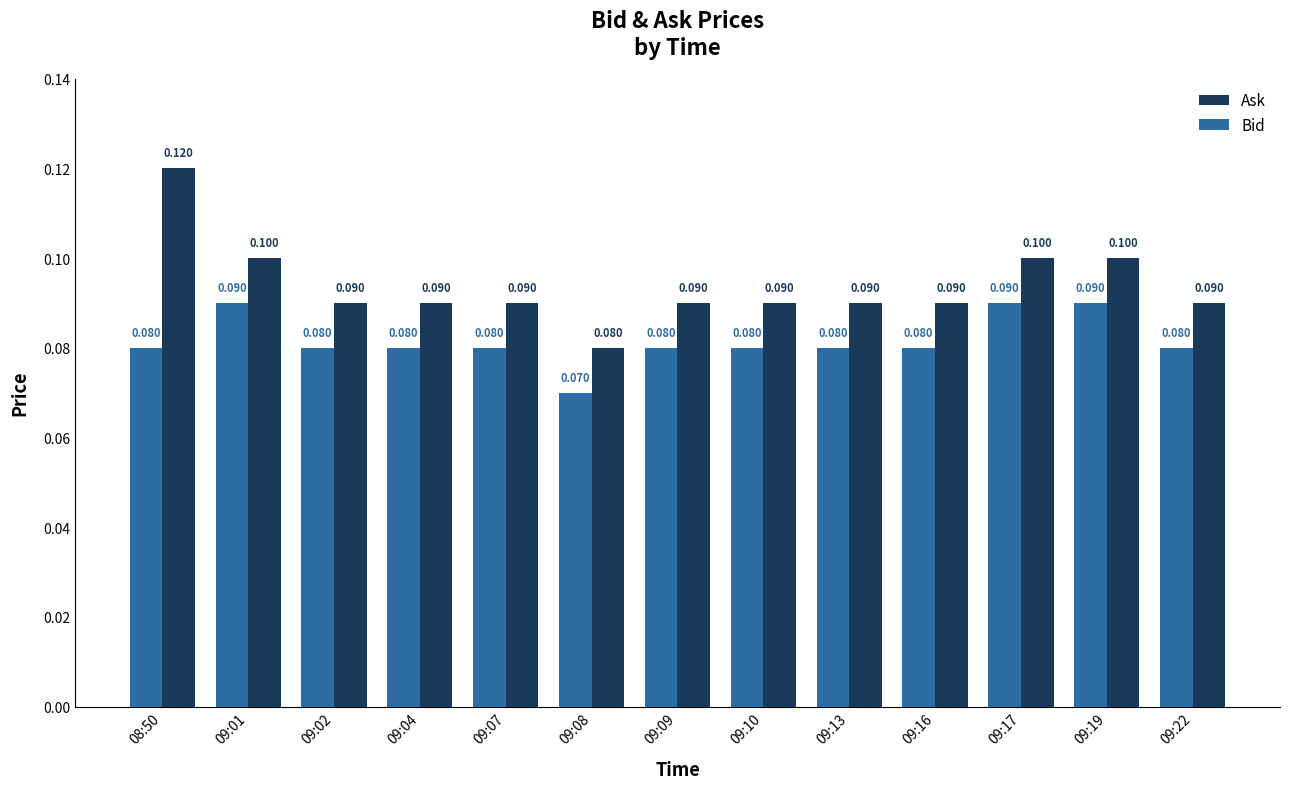

What is the sum of all Bid values?

1.1